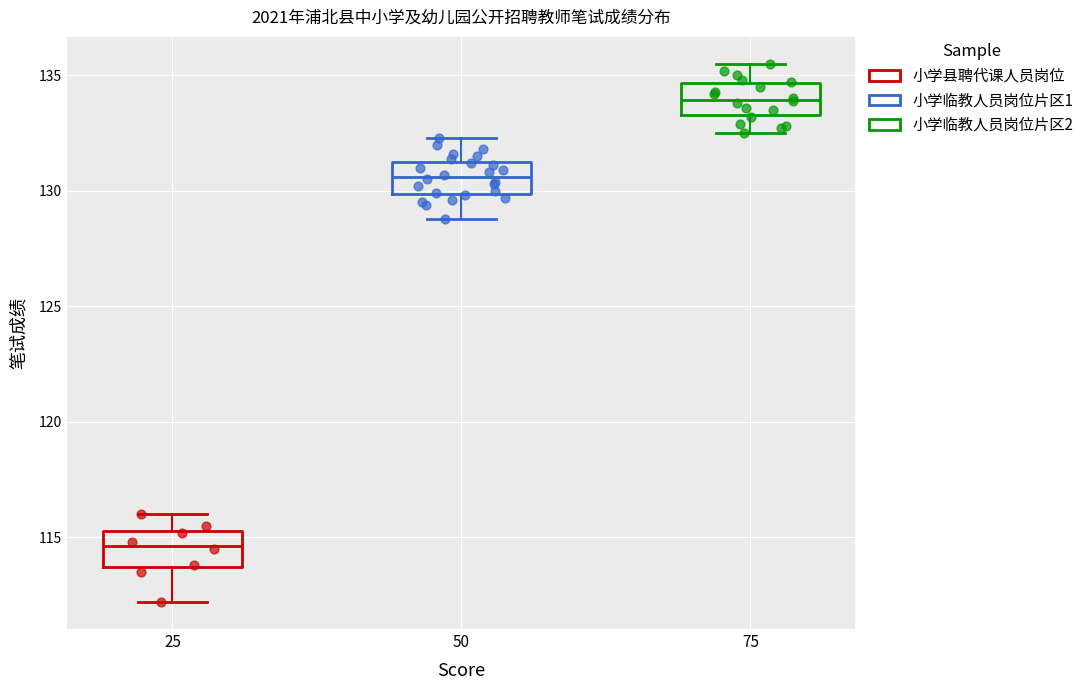

Reading left to right, read every box against the y-axis: the position of its median line, the range the box covers, and the ends of its whiskers. The values are not printed on the chart, so give them approximately, as read against the axis.

25: median 114.5, box 113.5 to 115.5, whiskers 112.0 to 116.0
50: median 130.5, box 130.0 to 131.5, whiskers 129.0 to 132.5
75: median 134.0, box 133.5 to 134.5, whiskers 132.5 to 135.5